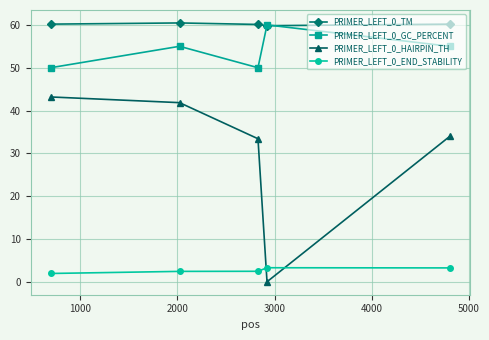

Count the number of categories in the chart.

5